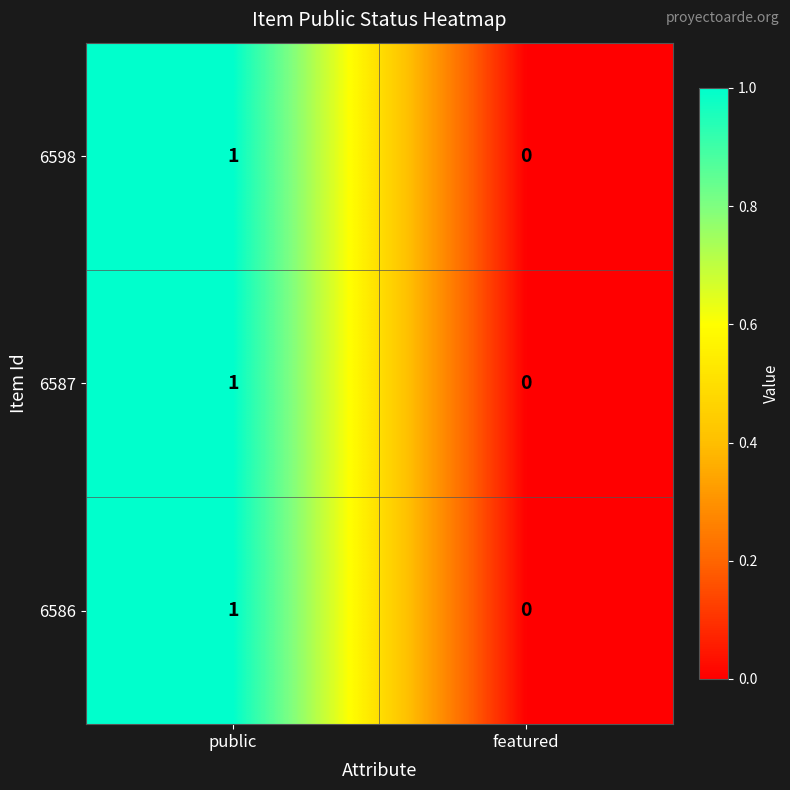

The value of 6587 at public is 1. True or false?

True